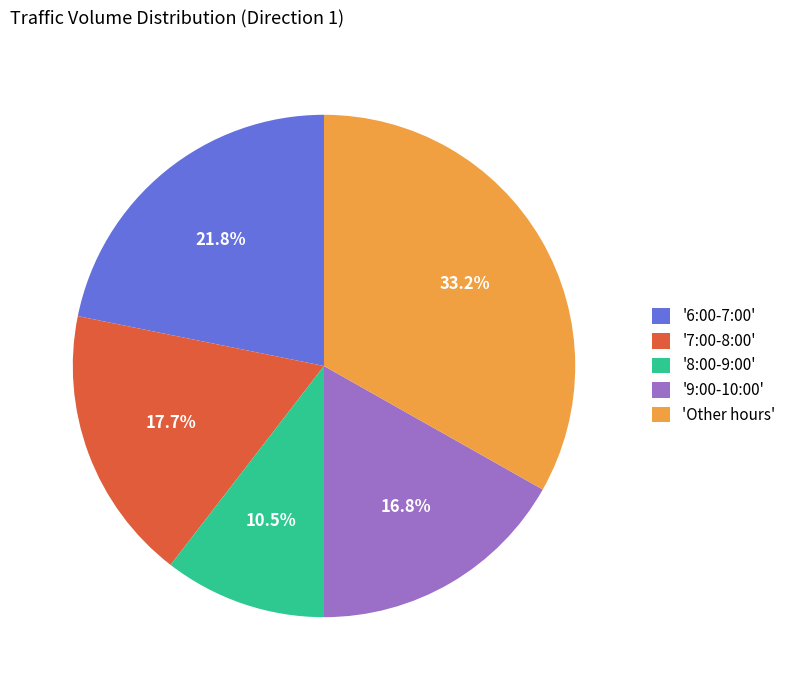

Which has a higher value, '9:00-10:00' or '7:00-8:00'?

'7:00-8:00'